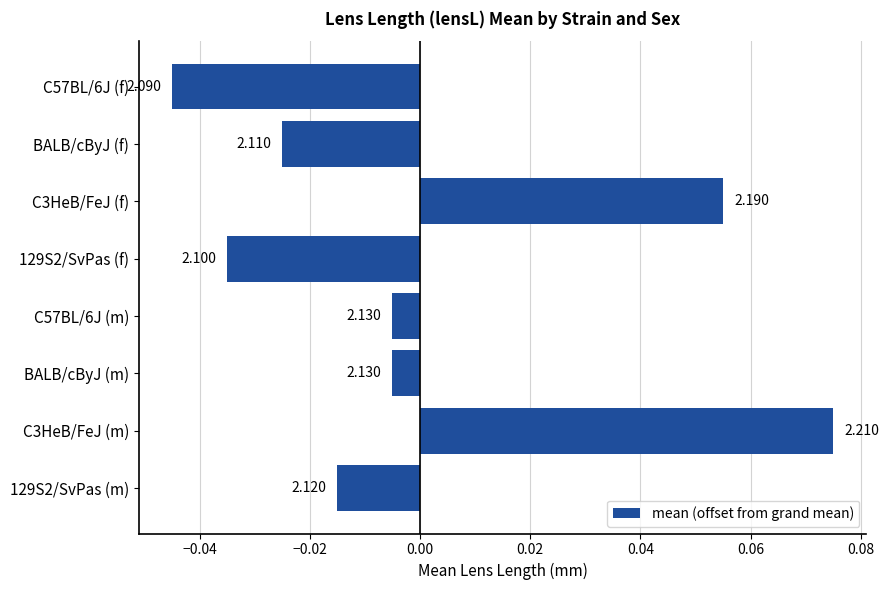

How many bars are there in total?

8